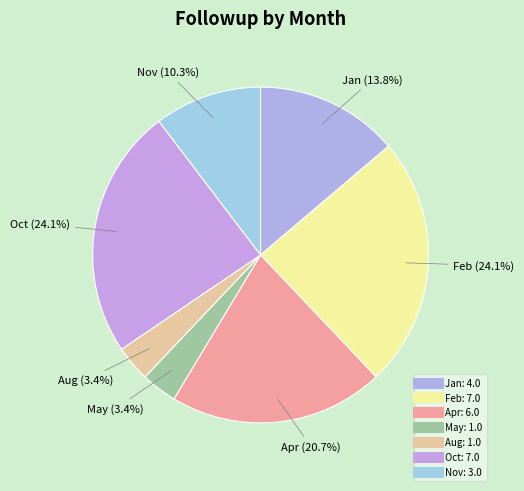

What percentage is the Apr slice, to the nearest percent?

21%